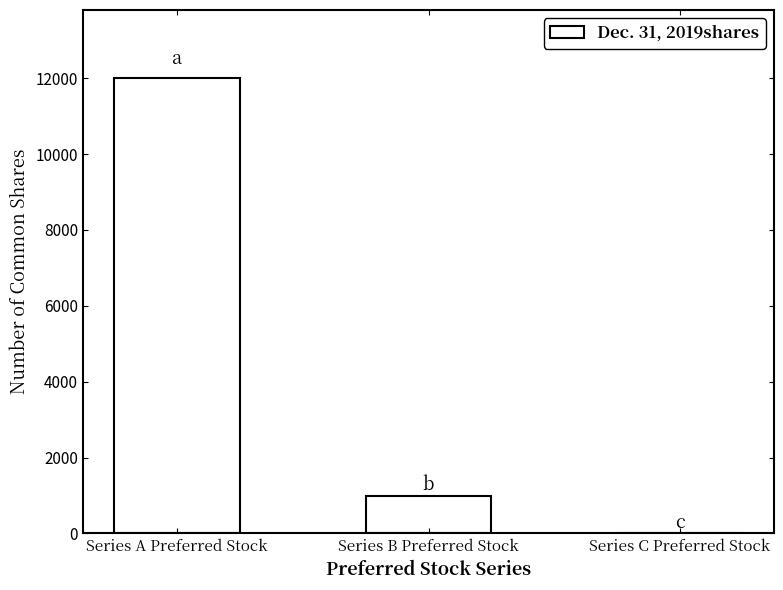

What is the greatest value displayed?

12000